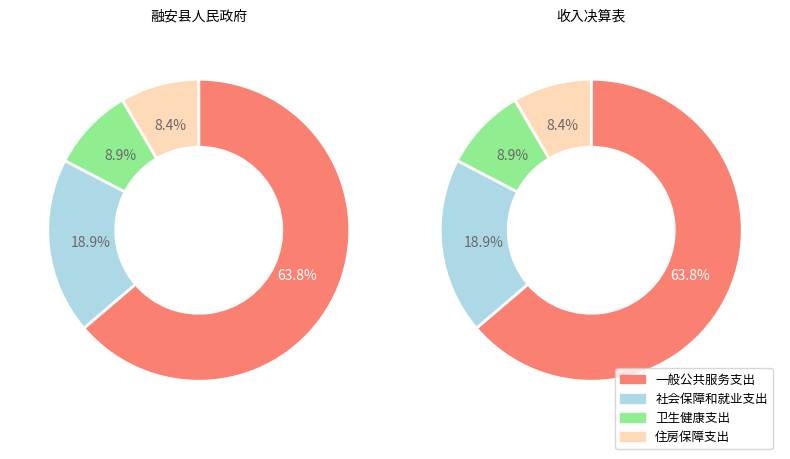

To the nearest percent, what is the difference between the 一般公共服务支出 and 社会保障和就业支出 slice percentages?

45%